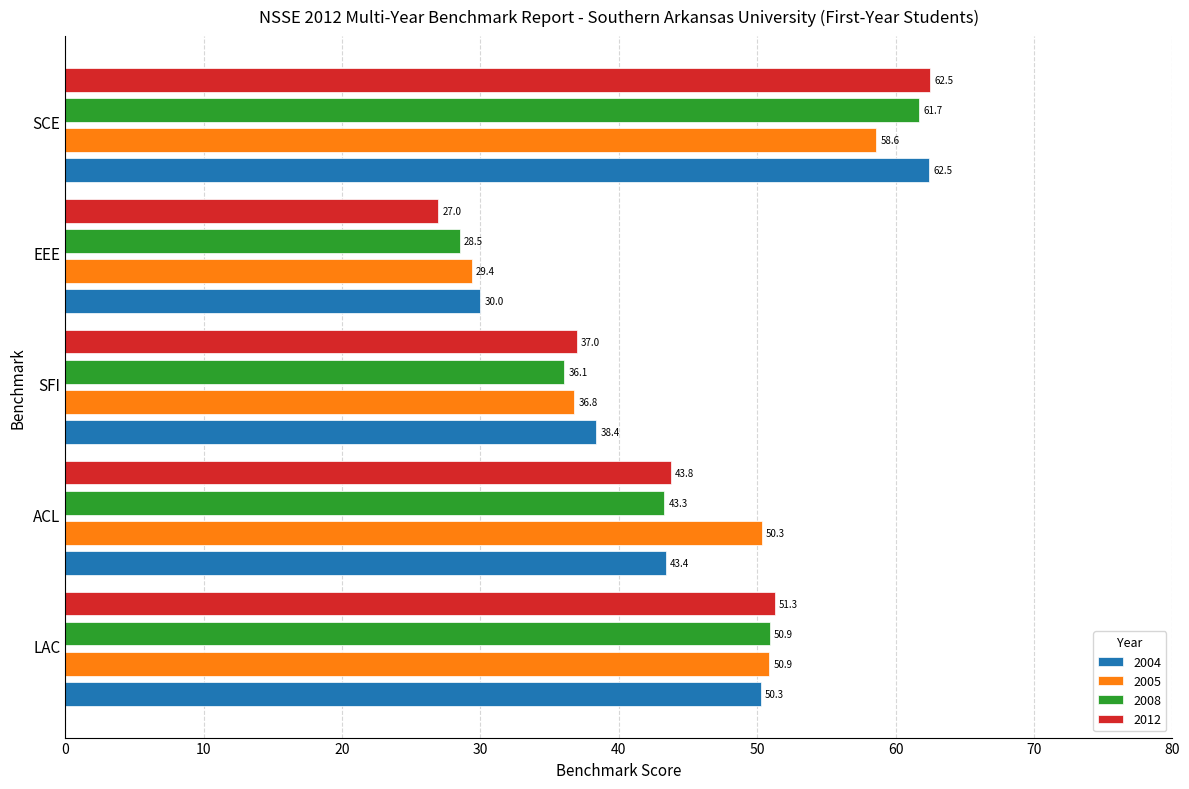

At which label is 2012 closest to 44?

ACL